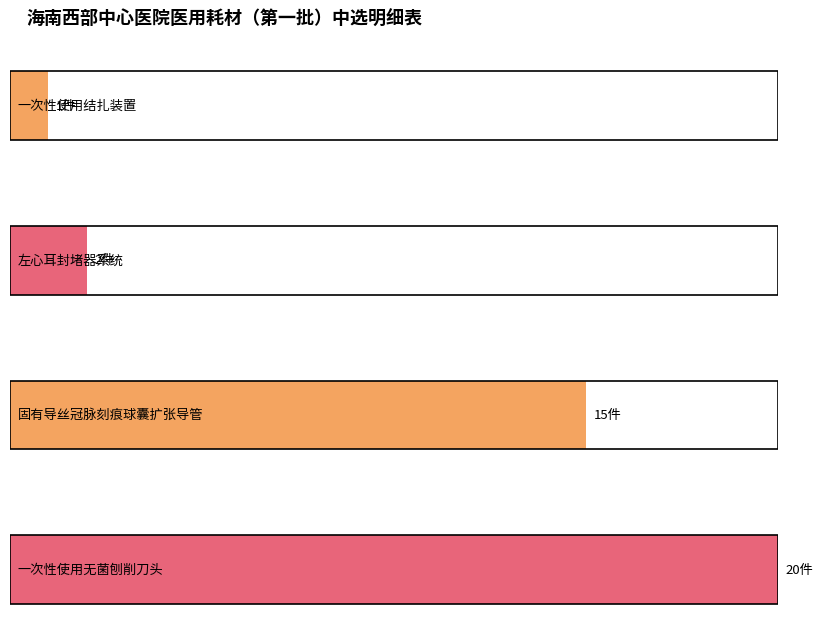

Is it true that 海南教卫科技有限公司 equals 3 at 一次性使用结扎装置?

True